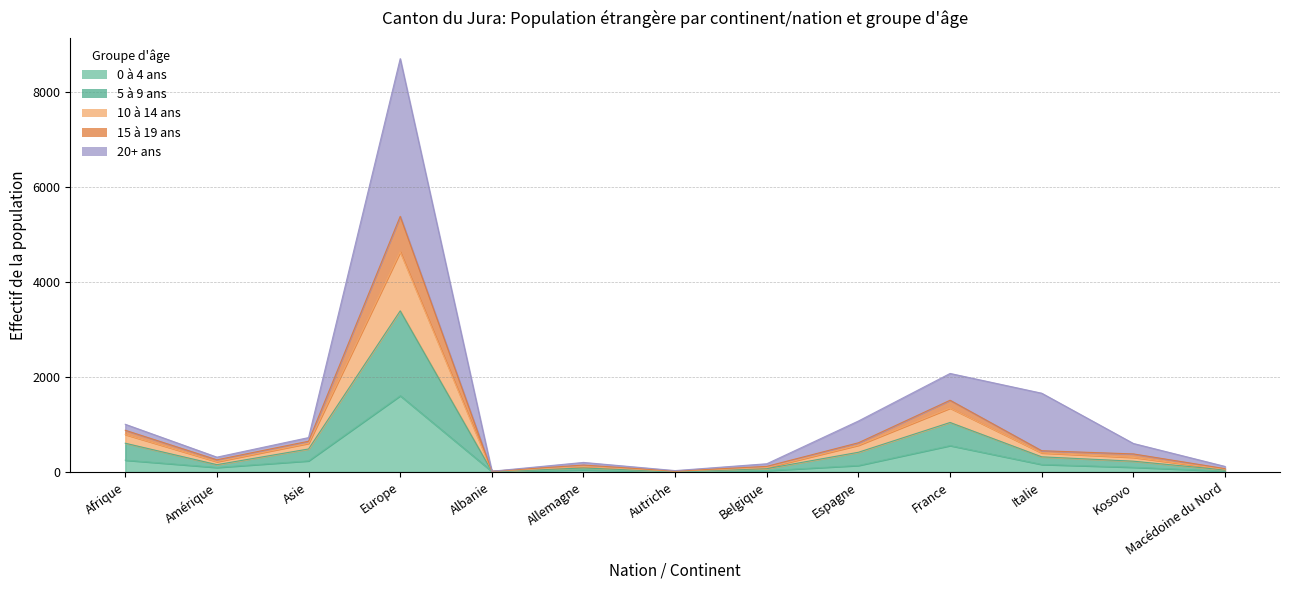

The value of 15 à 19 ans at Albanie is 13. True or false?

True